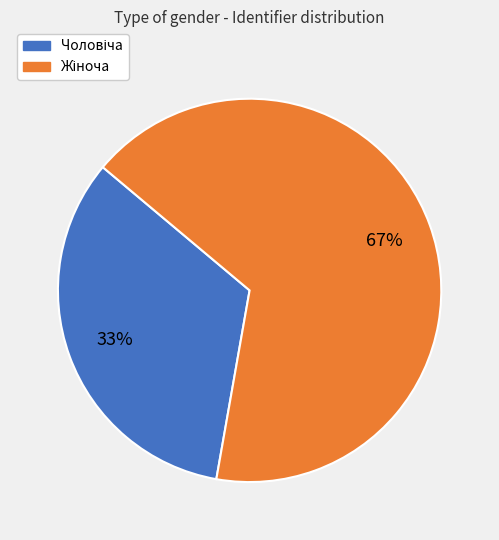

Does any single category account for the majority?

Yes